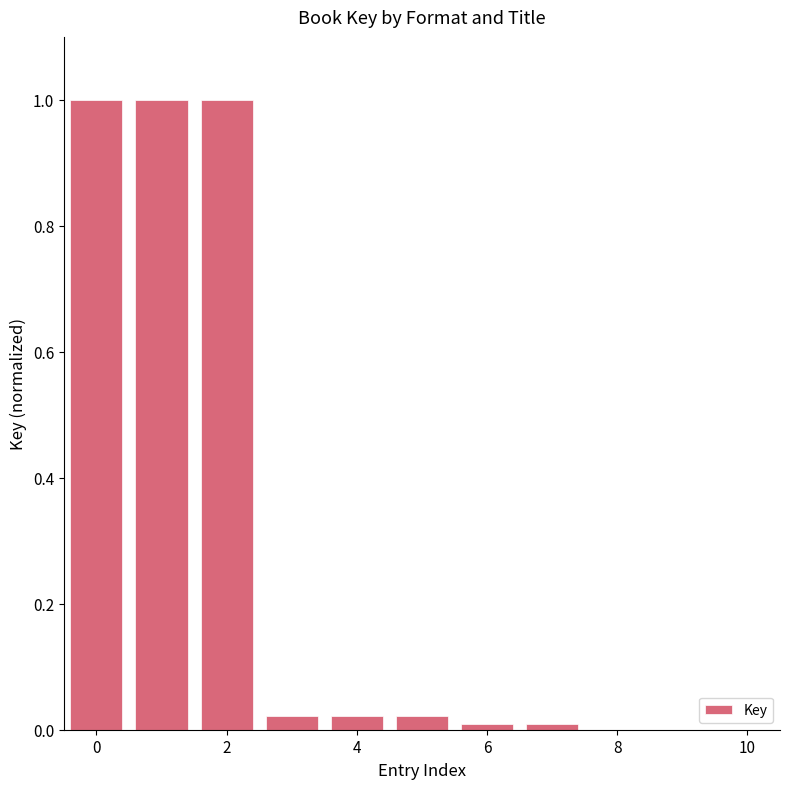

What is the maximum value shown in the chart?

1.0